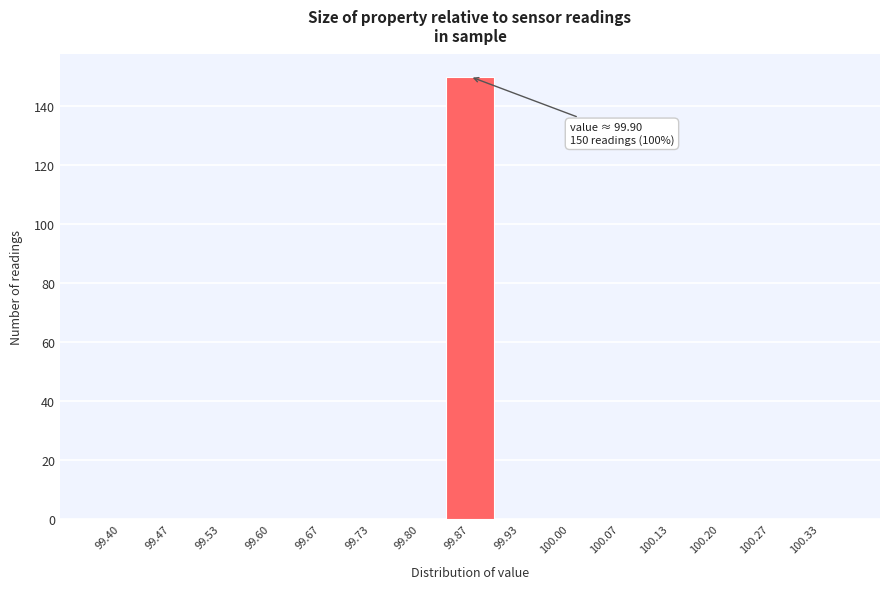

Reading left to right, extract all data points from this chart.

99.40=0	99.47=0	99.53=0	99.60=0	99.67=0	99.73=0	99.80=0	99.87=150	99.93=0	100.00=0	100.07=0	100.13=0	100.20=0	100.27=0	100.33=0